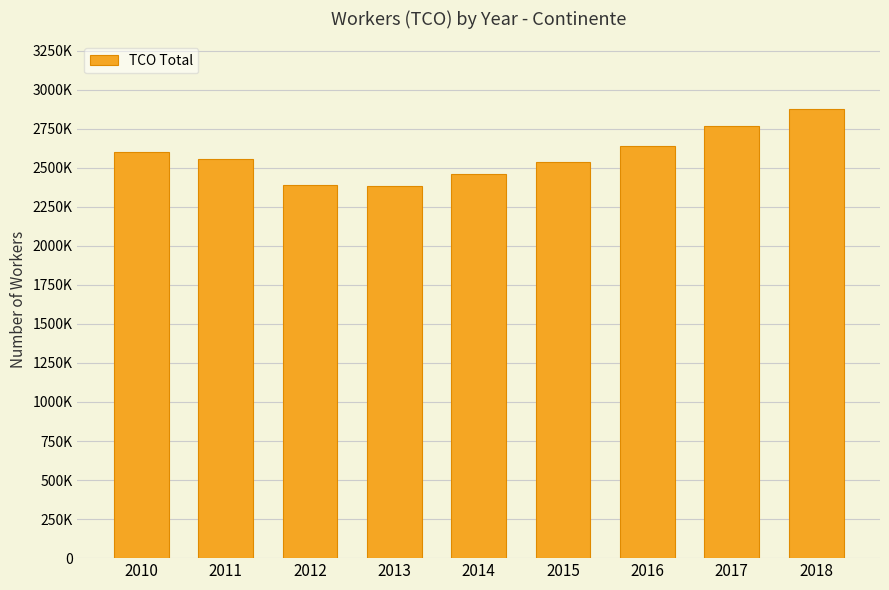

True or false: the data shows 4357472 at 2017.

False